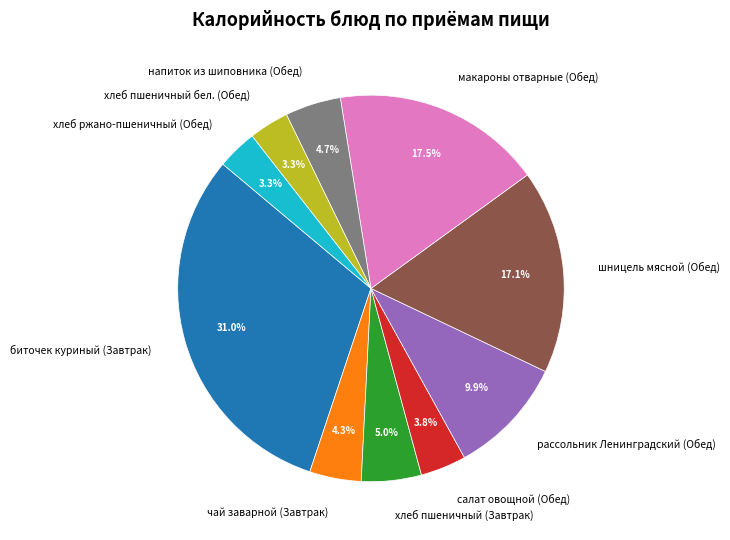

What is the ratio of the value at макароны отварные (Обед) to the value at биточек куриный (Завтрак)?

0.6